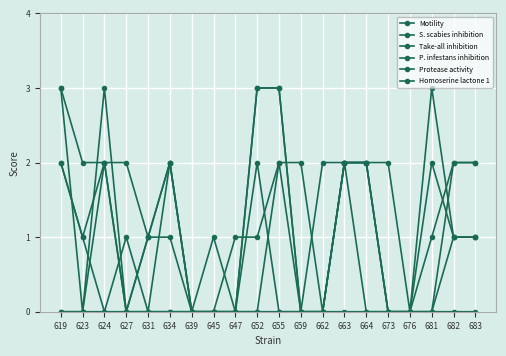

Reading left to right, transcribe all the data shown in this chart.

Motility: 2	1	2	0	1	1	0	0	0	0	0	0	0	2	2	0	0	0	1	1
S. scabies inhibition: 3	0	3	0	1	2	0	0	0	3	3	0	2	2	2	0	0	1	2	2
Take-all inhibition: 3	2	2	2	1	2	0	0	1	1	2	2	0	2	2	0	0	2	1	1
P. infestans inhibition: 2	1	0	1	0	2	0	1	0	3	3	0	0	2	2	2	0	3	1	1
Protease activity: 0	0	0	0	0	0	0	0	0	2	0	0	0	2	0	0	0	0	2	2
Homoserine lactone 1: 0	0	2	0	0	0	0	0	0	0	2	0	0	0	0	0	0	0	0	0